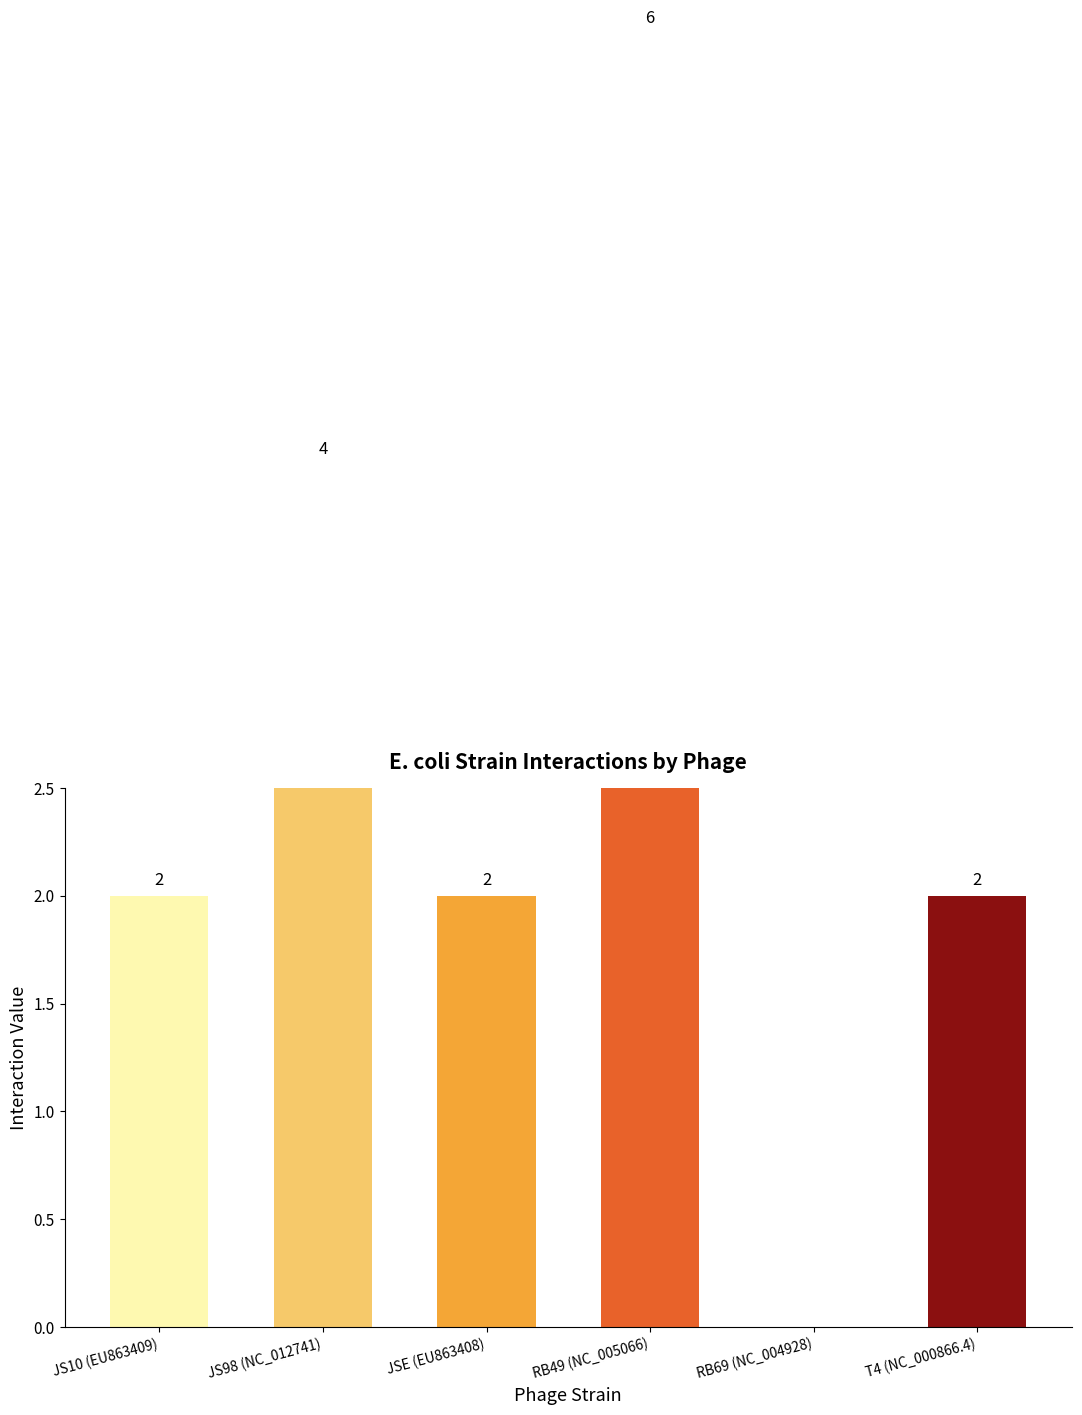

Reading right to left, what are all the values shown in this chart?

T4 (NC_000866.4)=2	RB69 (NC_004928)=0	RB49 (NC_005066)=6	JSE (EU863408)=2	JS98 (NC_012741)=4	JS10 (EU863409)=2